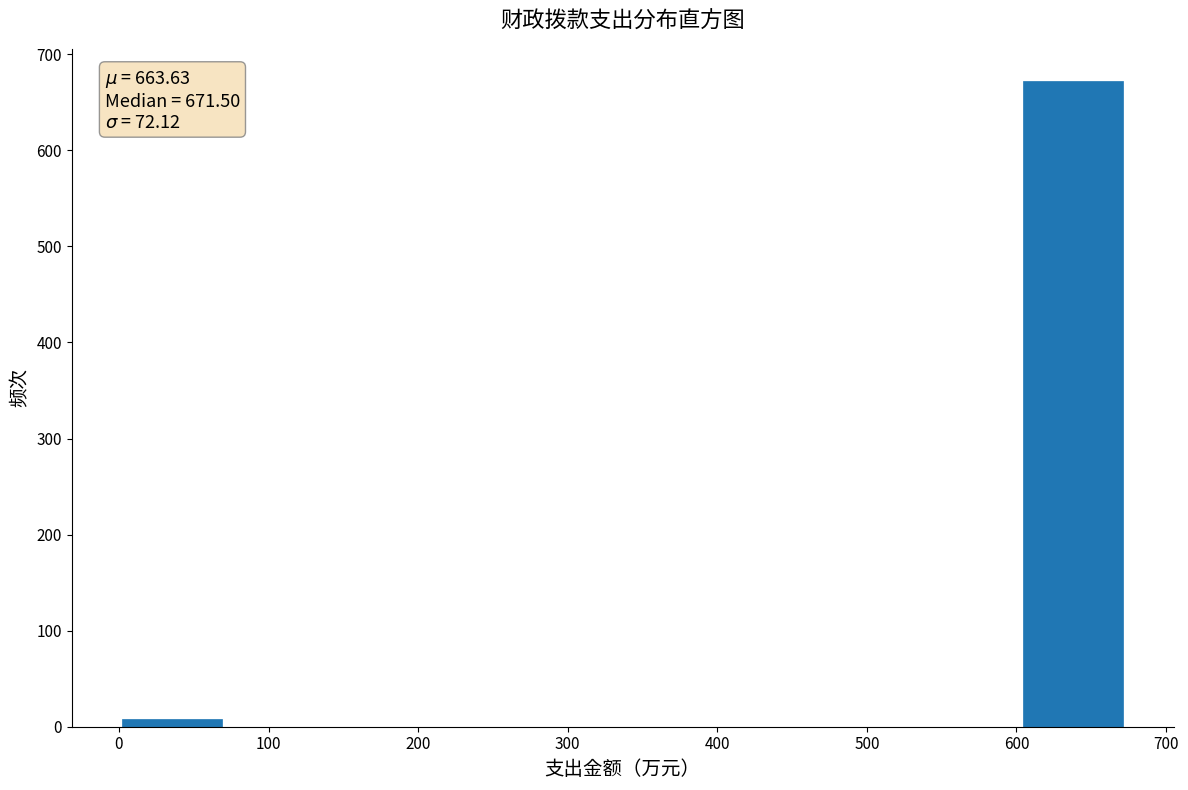

Over which range of the x-axis is the bar tallest?

600 to 670